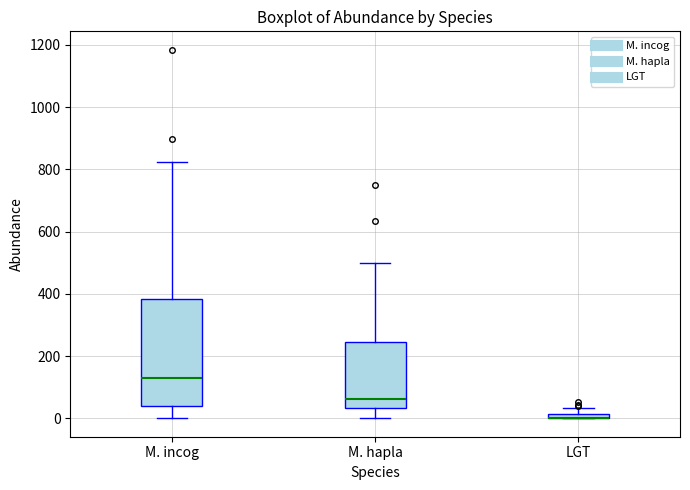

Which box is the tallest, from its lower edge to its upper edge?

M. incog